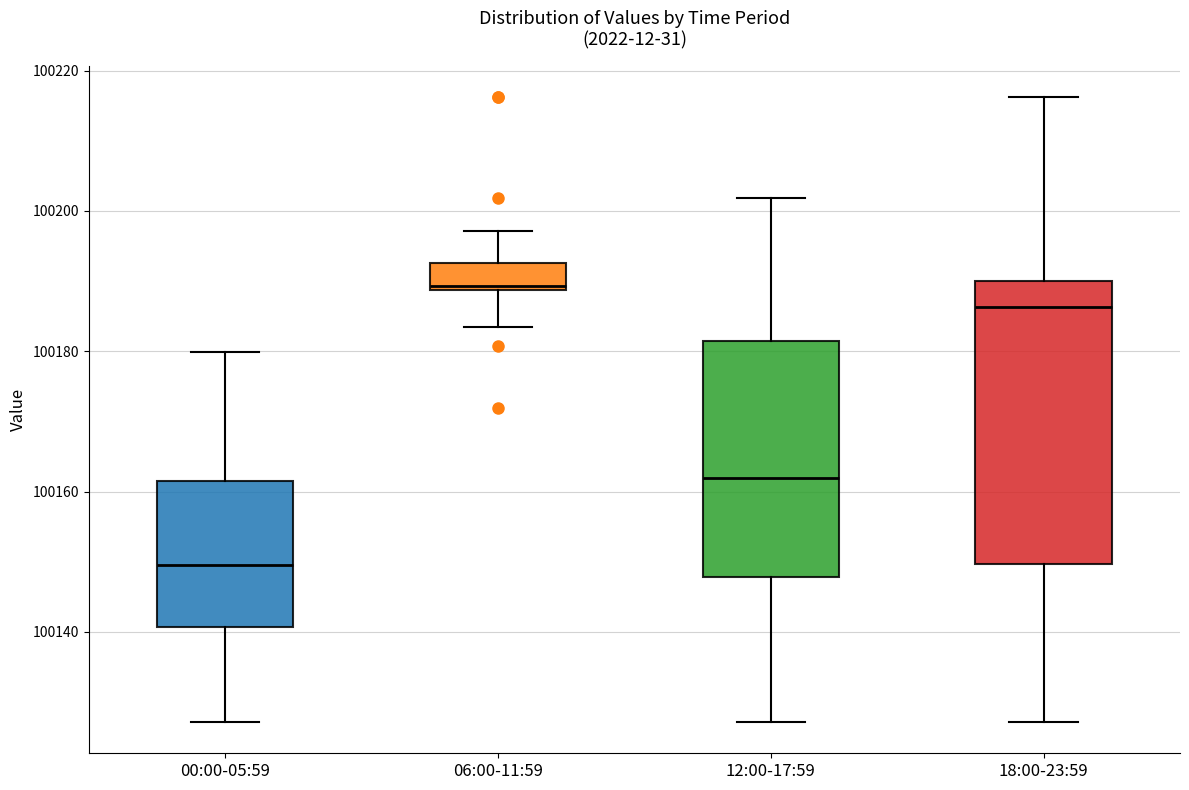

Which box has the highest median line?

06:00-11:59